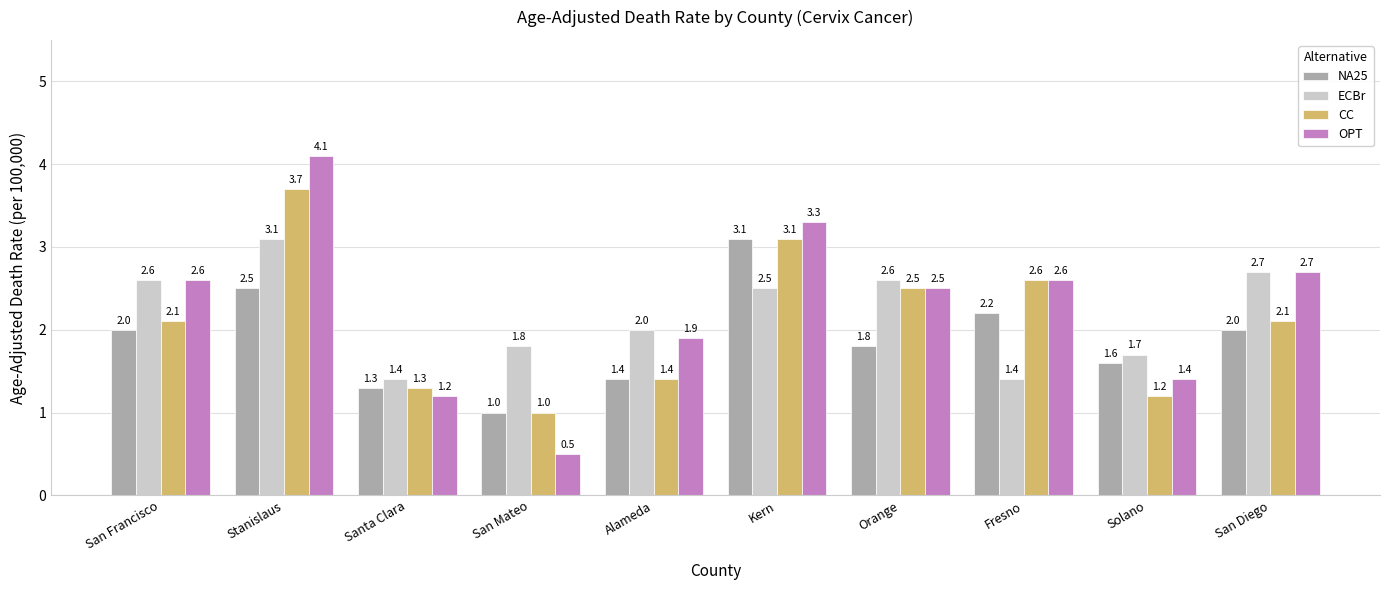

What is the label of the 7th bar from the right?

San Mateo